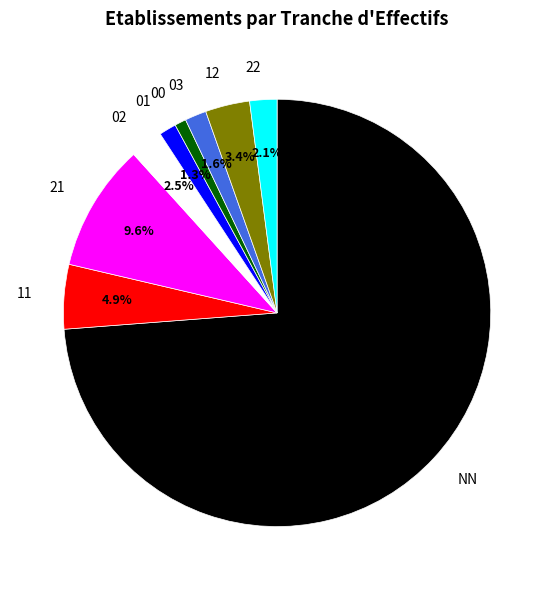

To the nearest percent, what is the difference between the largest and smallest slice percentages?

73%